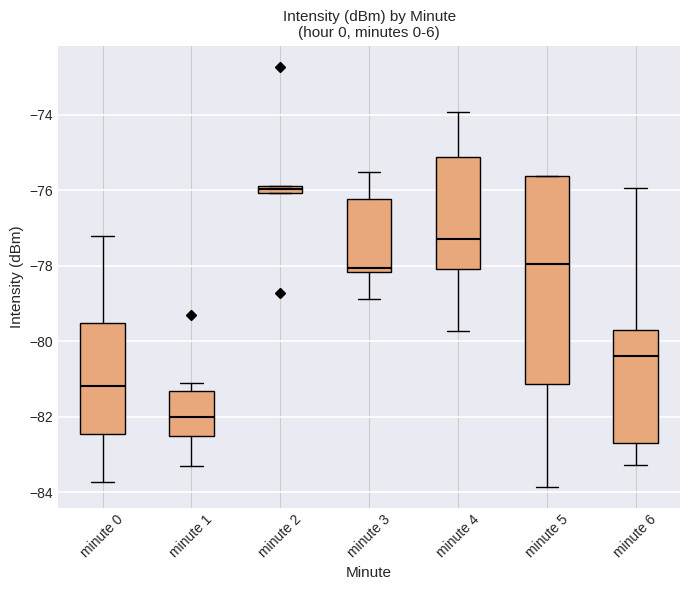

Where does the lower whisker of the box for minute 6 end on the y-axis? The values are not printed on the chart, so give them approximately, as read against the axis.

-83.2